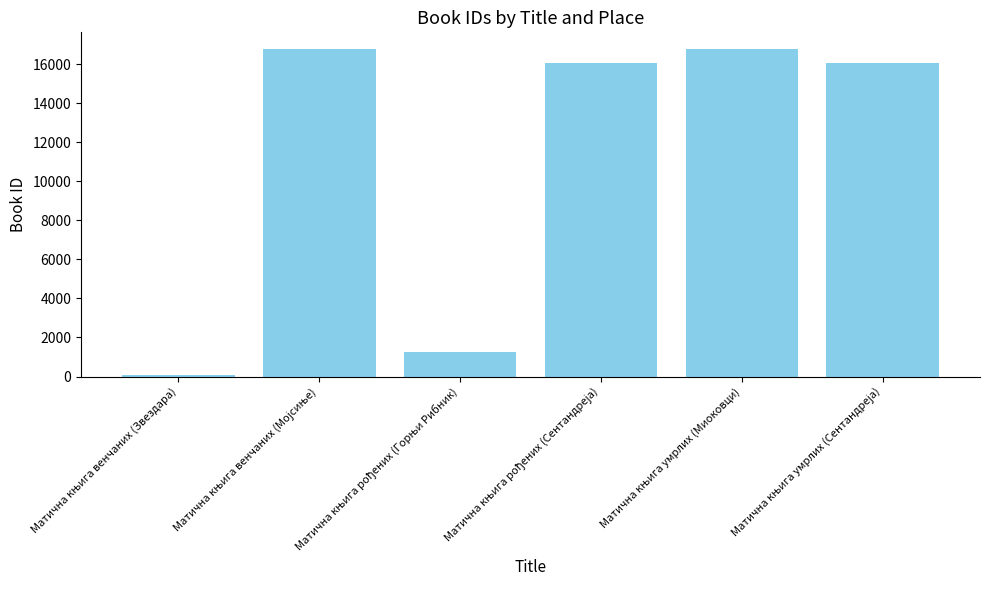

What is the greatest value displayed?

16790